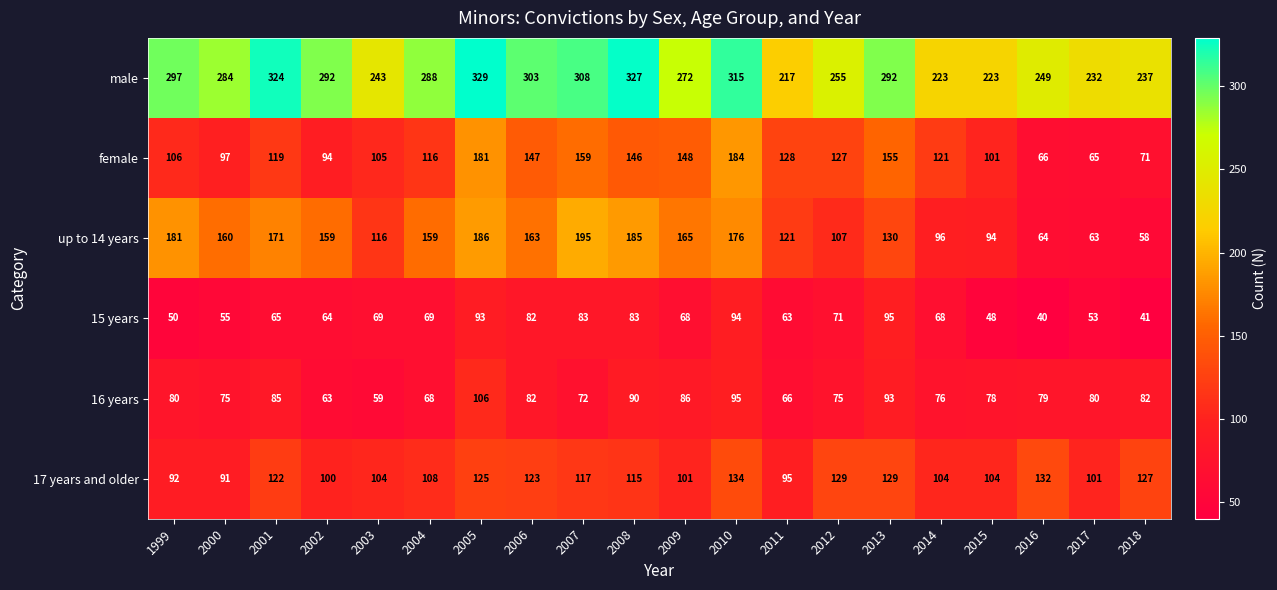

What is the approximate value of female at 2003, to the nearest 5?

105